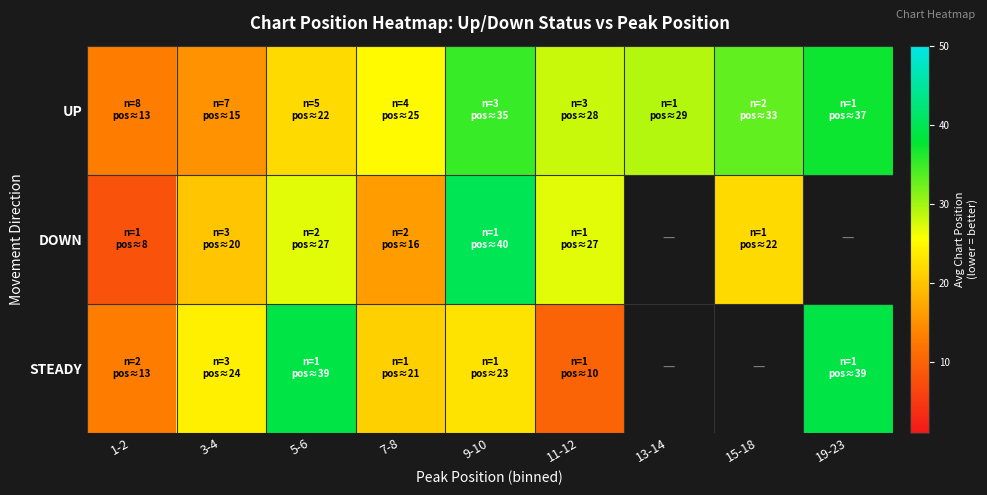

The value of STEADY at 3-4 is 37.8. True or false?

False